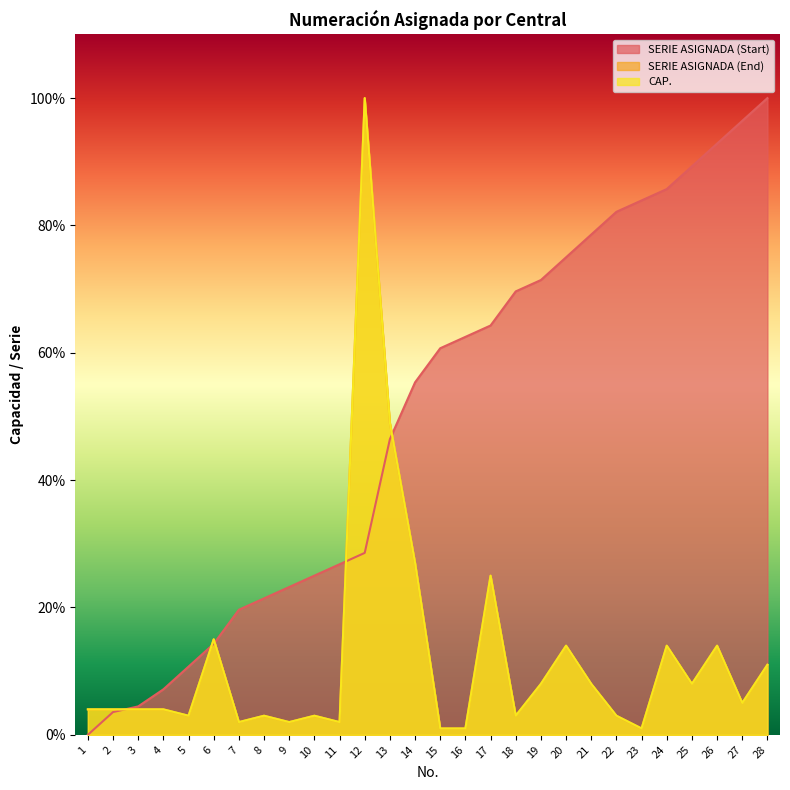

Reading left to right, transcribe all the data shown in this chart.

SERIE ASIGNADA (Start): 1=0.0	2=3.6	3=4.5	4=7.1	5=10.7	6=14.3	7=19.6	8=21.4	9=23.2	10=25.0	11=26.8	12=28.6	13=46.4	14=55.4	15=60.7	16=62.5	17=64.3	18=69.6	19=71.4	20=75.0	21=78.6	22=82.1	23=83.9	24=85.7	25=89.3	26=92.9	27=96.4	28=100.0
CAP.: 1=4.0	2=4.0	3=4.0	4=4.0	5=3.0	6=15.0	7=2.0	8=3.0	9=2.0	10=3.0	11=2.0	12=100.0	13=49.0	14=27.0	15=1.0	16=1.0	17=25.0	18=3.0	19=8.0	20=14.0	21=8.0	22=3.0	23=1.0	24=14.0	25=8.0	26=14.0	27=5.0	28=11.0